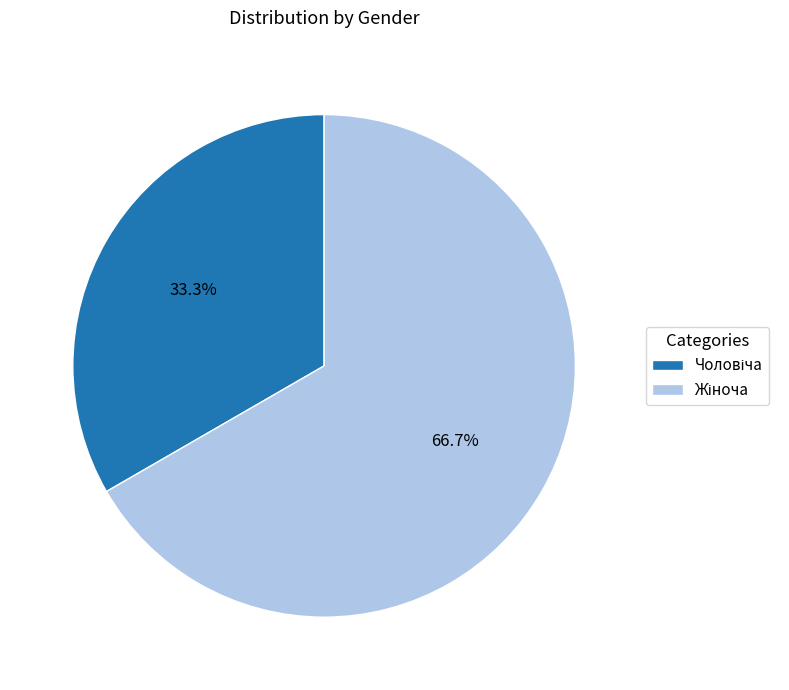

Is there any slice that represents more than half of the pie?

Yes